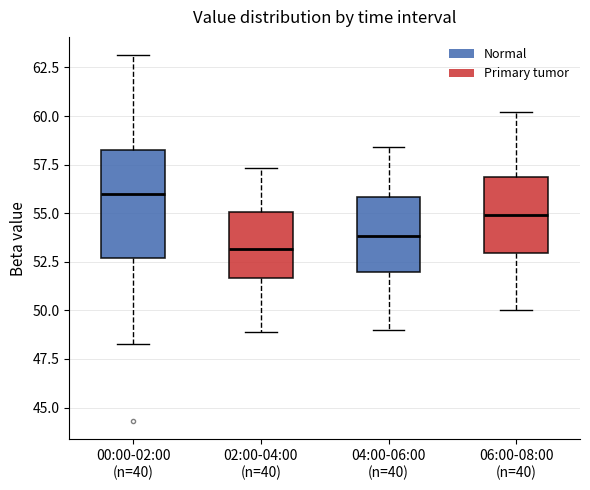

Reading left to right, transcribe this box plot: for each box, give where its median line is, the range the box spans, and where its two whiskers end, as read against the y-axis. The values are not printed on the chart, so give them approximately, as read against the axis.

00:00-02:00 (n=40): median 56.0, box 52.5 to 58.0, whiskers 48.5 to 63.0
02:00-04:00 (n=40): median 53.0, box 51.5 to 55.0, whiskers 49.0 to 57.5
04:00-06:00 (n=40): median 54.0, box 52.0 to 56.0, whiskers 49.0 to 58.5
06:00-08:00 (n=40): median 55.0, box 53.0 to 57.0, whiskers 50.0 to 60.0